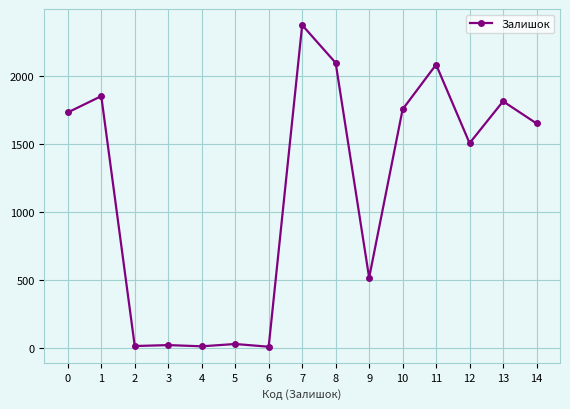

True or false: the data has more than 1 interior local peaks.

True